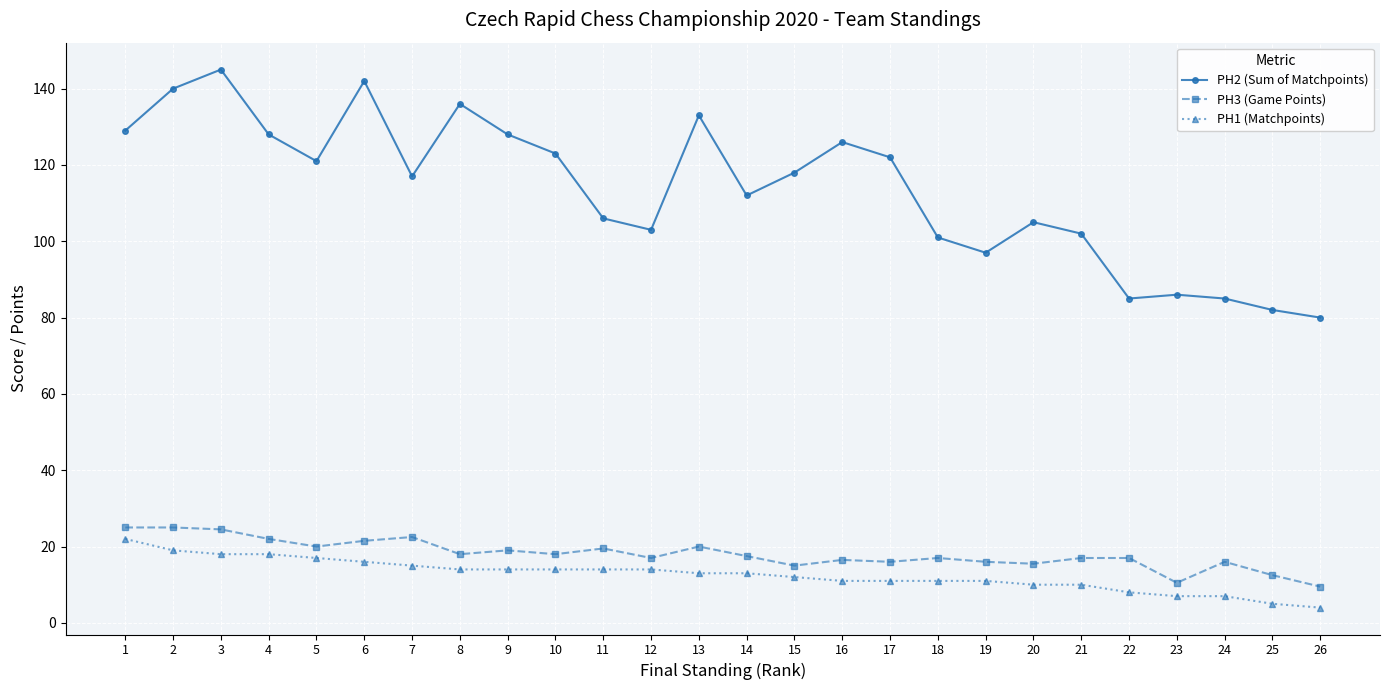

List the series in order of their peak value, highest first.

PH2 (Sum of Matchpoints), PH3 (Game Points), PH1 (Matchpoints)